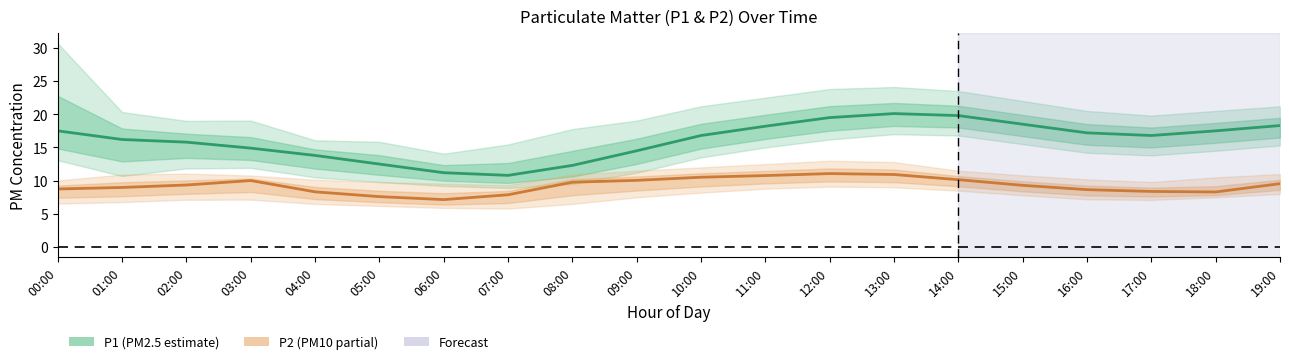

Is this an area chart (filled region under the line)?

No